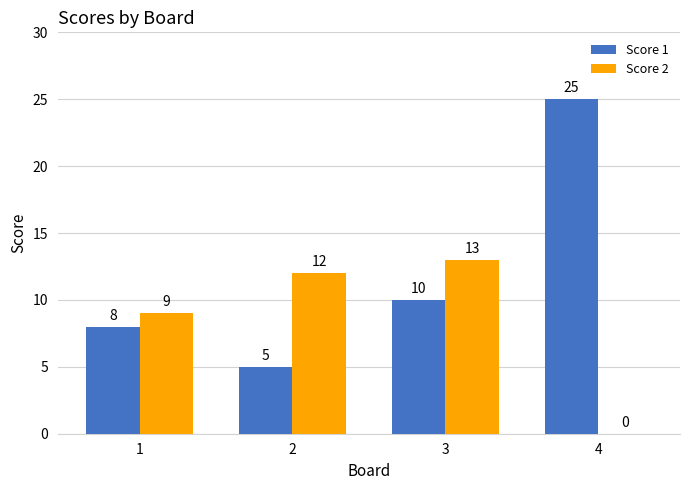

Between 1 and 3, which series saw the biggest shift?

Score 2